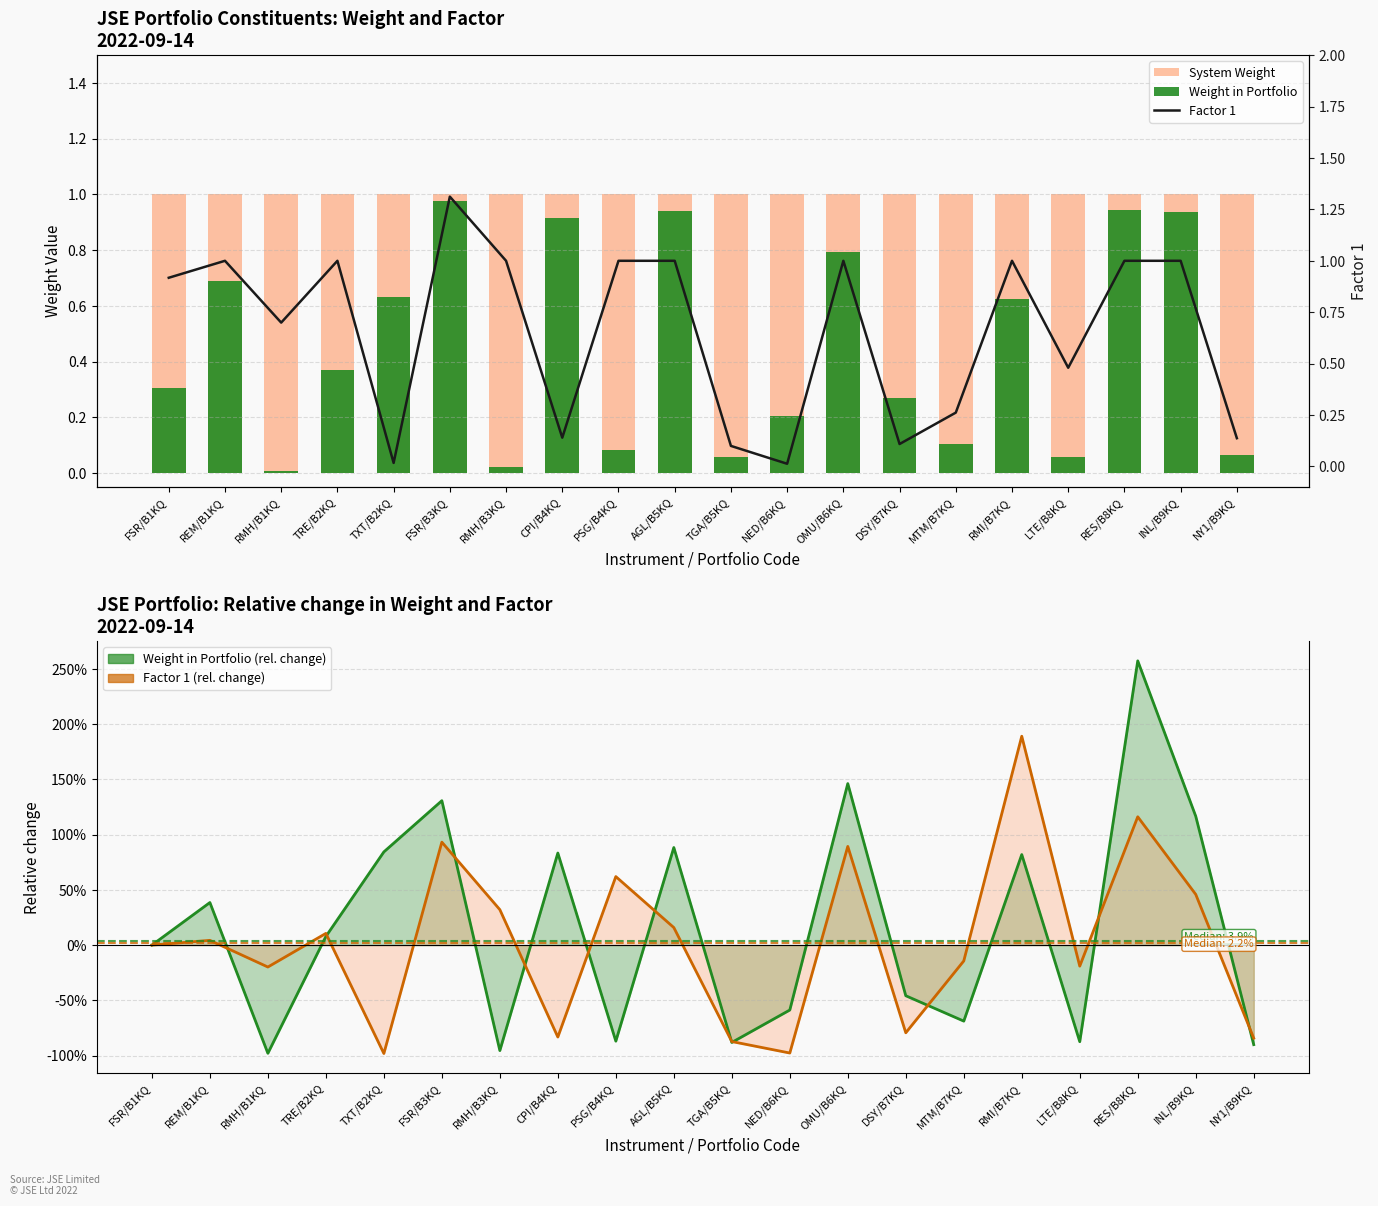

True or false: System Weight has a value of 1.0 at RES/B8KQ.

True